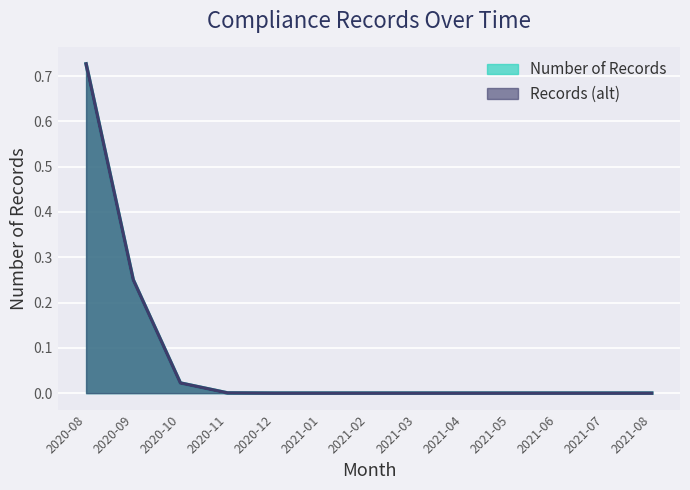

Which series has the largest total across all categories?

Number of Records